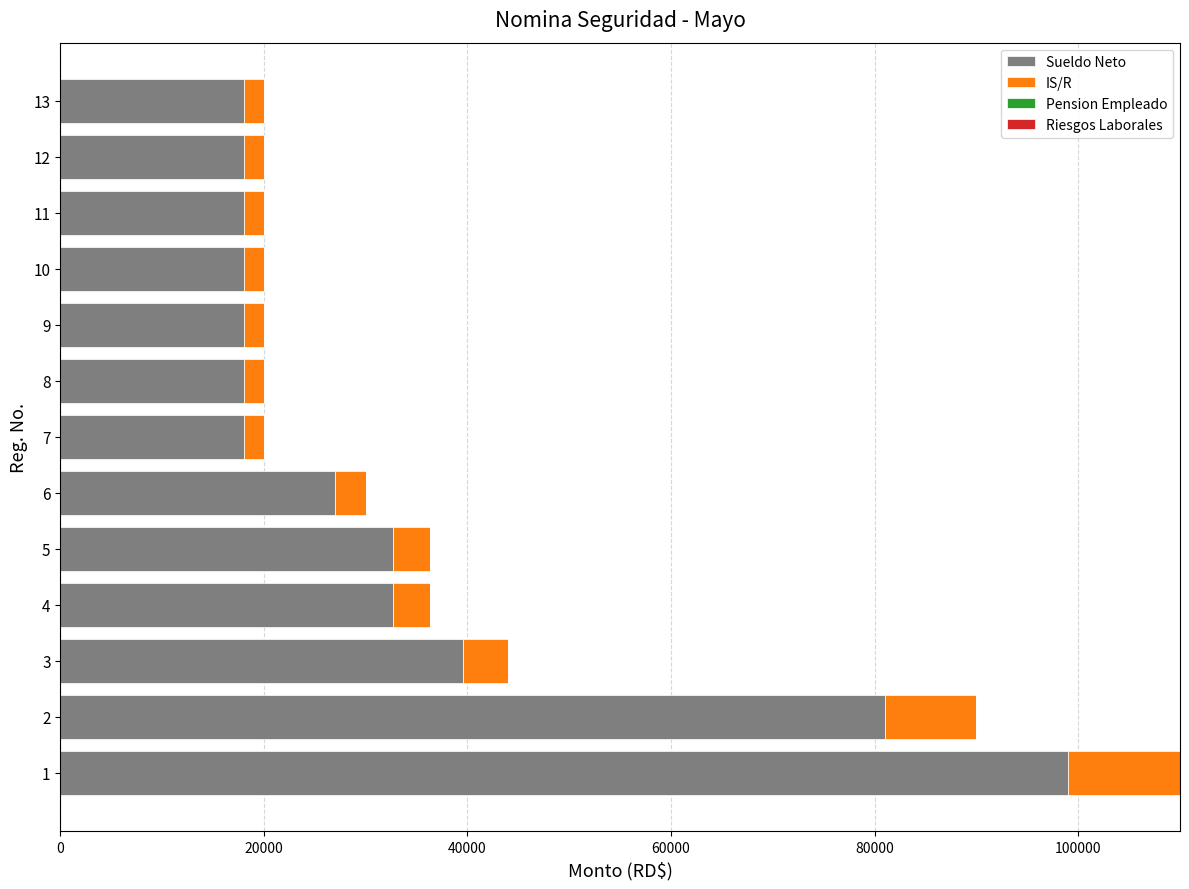

What is the lowest value of the Sueldo Neto series?

18000